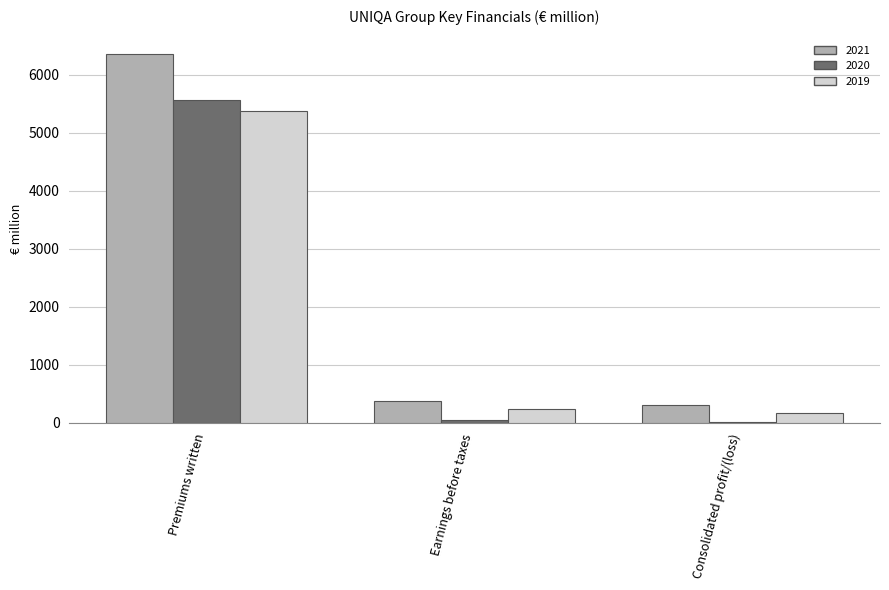

Reading left to right, what are all the values shown in this chart?

2021: Premiums written=6358.0	Earnings before taxes=382.3	Consolidated profit/(loss)=314.7
2020: Premiums written=5565.3	Earnings before taxes=57.1	Consolidated profit/(loss)=19.4
2019: Premiums written=5372.6	Earnings before taxes=232.0	Consolidated profit/(loss)=171.0